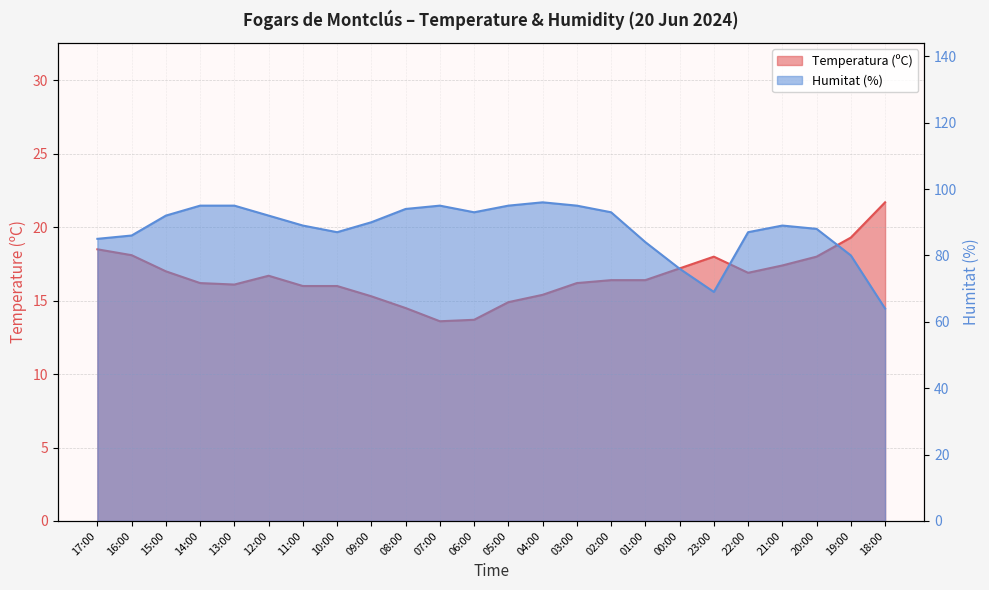

What is the difference between the highest and lowest values at 01:00?

67.6